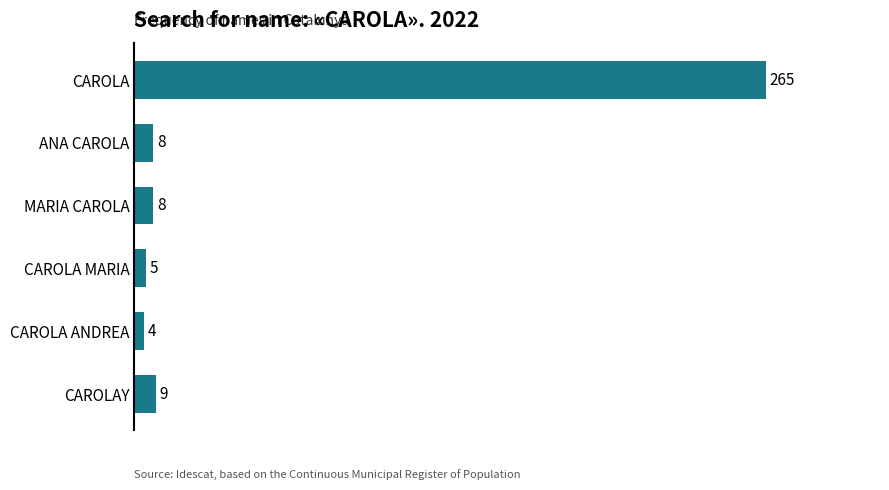

True or false: the data shows 9 at CAROLAY.

True